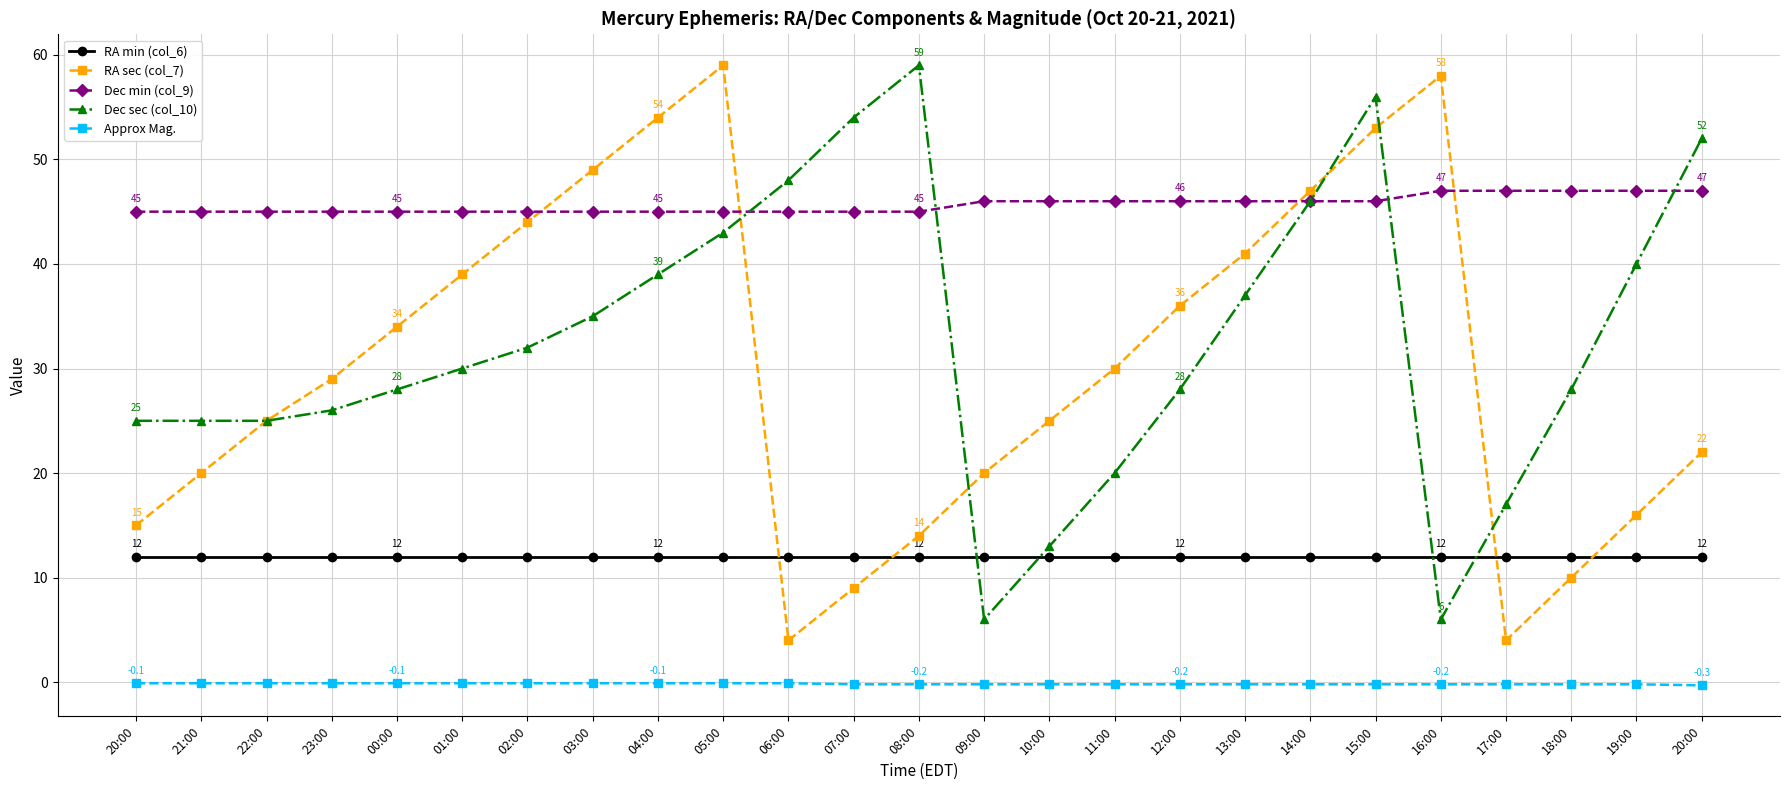

What is the total value across all series at 11:00?

107.8